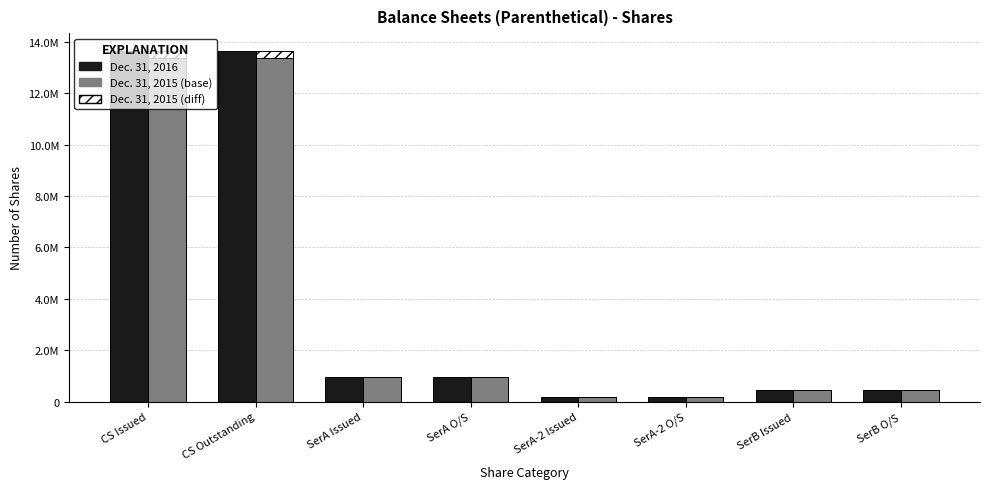

Rank the series at SerA Issued from highest to lowest value.

Dec. 31, 2016, Dec. 31, 2015 (base), Dec. 31, 2015 (diff)